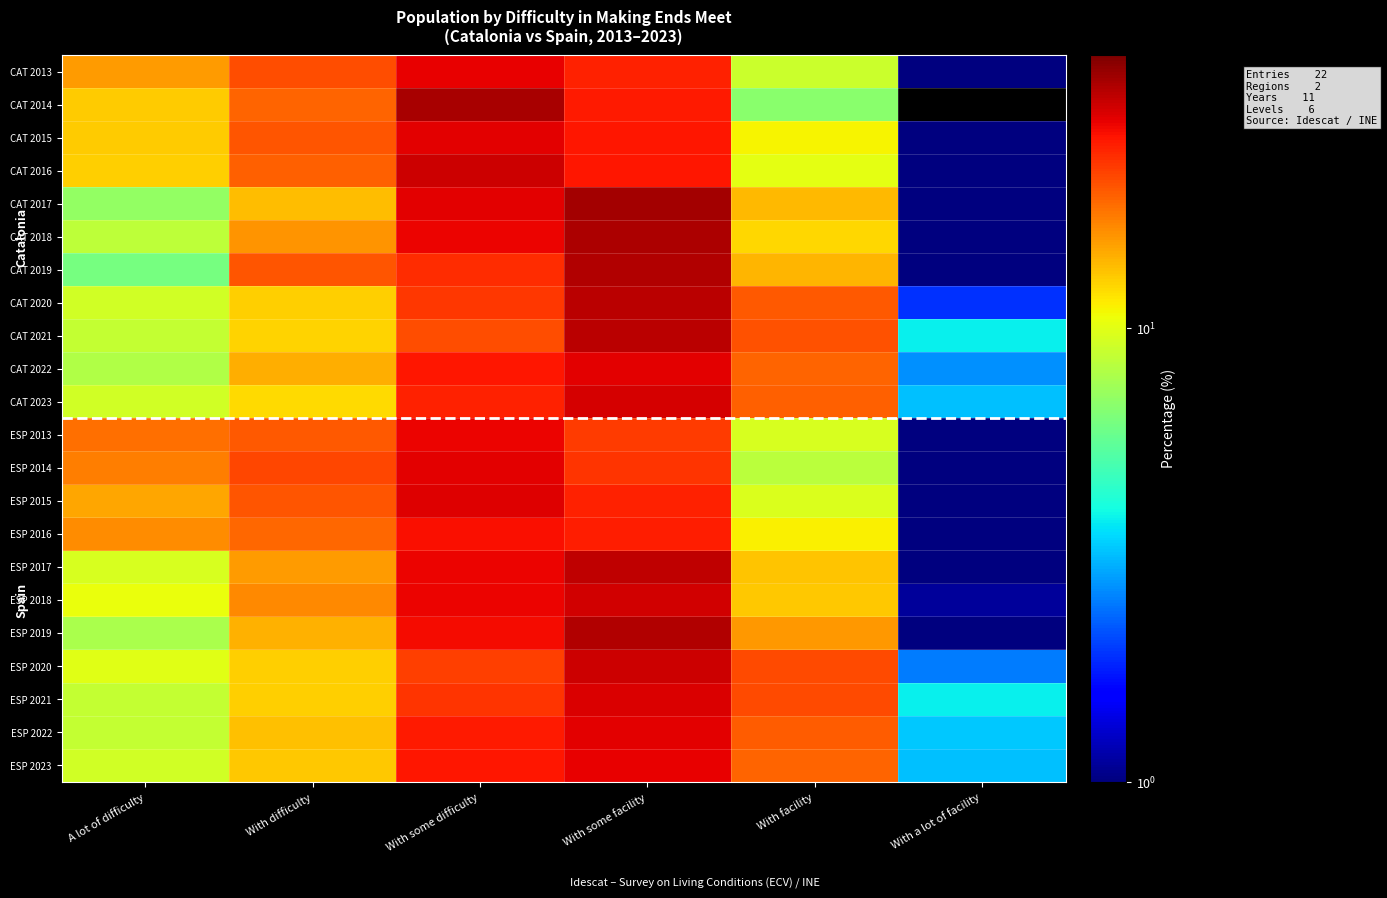

Reading right to left, transcribe all the data shown in this chart.

CAT 2013: With a lot of facility=1.0	With facility=9.0	With some facility=25.0	With some difficulty=28.6	With difficulty=21.0	A lot of difficulty=15.5
CAT 2014: With a lot of facility=0.0	With facility=6.7	With some facility=25.9	With some difficulty=35.0	With difficulty=19.3	A lot of difficulty=12.9
CAT 2015: With a lot of facility=0.6	With facility=11.0	With some facility=26.2	With some difficulty=29.0	With difficulty=20.4	A lot of difficulty=12.9
CAT 2016: With a lot of facility=0.4	With facility=10.1	With some facility=26.2	With some difficulty=31.0	With difficulty=19.6	A lot of difficulty=12.7
CAT 2017: With a lot of facility=1.0	With facility=13.8	With some facility=35.5	With some difficulty=29.0	With difficulty=13.6	A lot of difficulty=7.0
CAT 2018: With a lot of facility=0.7	With facility=12.3	With some facility=34.3	With some difficulty=28.1	With difficulty=16.1	A lot of difficulty=8.5
CAT 2019: With a lot of facility=1.0	With facility=14.1	With some facility=34.0	With some difficulty=24.1	With difficulty=20.5	A lot of difficulty=6.2
CAT 2020: With a lot of facility=1.9	With facility=20.3	With some facility=32.7	With some difficulty=23.0	With difficulty=12.8	A lot of difficulty=9.2
CAT 2021: With a lot of facility=3.8	With facility=20.9	With some facility=32.7	With some difficulty=21.1	With difficulty=12.6	A lot of difficulty=8.8
CAT 2022: With a lot of facility=2.7	With facility=19.4	With some facility=29.1	With some difficulty=26.2	With difficulty=14.4	A lot of difficulty=8.0
CAT 2023: With a lot of facility=3.2	With facility=19.6	With some facility=30.3	With some difficulty=25.2	With difficulty=12.1	A lot of difficulty=9.2
ESP 2013: With a lot of facility=0.8	With facility=9.5	With some facility=22.6	With some difficulty=28.2	With difficulty=20.2	A lot of difficulty=18.6
ESP 2014: With a lot of facility=0.6	With facility=8.4	With some facility=23.2	With some difficulty=28.8	With difficulty=21.6	A lot of difficulty=17.5
ESP 2015: With a lot of facility=0.7	With facility=9.7	With some facility=25.0	With some difficulty=29.3	With difficulty=20.4	A lot of difficulty=14.8
ESP 2016: With a lot of facility=0.9	With facility=11.1	With some facility=25.4	With some difficulty=27.0	With difficulty=19.0	A lot of difficulty=16.6
ESP 2017: With a lot of facility=0.9	With facility=13.3	With some facility=32.5	With some difficulty=28.2	With difficulty=15.6	A lot of difficulty=9.5
ESP 2018: With a lot of facility=1.1	With facility=13.1	With some facility=30.6	With some difficulty=28.1	With difficulty=16.7	A lot of difficulty=10.4
ESP 2019: With a lot of facility=1.0	With facility=15.7	With some facility=34.0	With some difficulty=27.3	With difficulty=14.2	A lot of difficulty=7.8
ESP 2020: With a lot of facility=2.5	With facility=21.3	With some facility=30.9	With some difficulty=22.3	With difficulty=12.8	A lot of difficulty=10.0
ESP 2021: With a lot of facility=3.8	With facility=21.3	With some facility=29.9	With some difficulty=23.3	With difficulty=12.8	A lot of difficulty=8.8
ESP 2022: With a lot of facility=3.3	With facility=19.9	With some facility=28.8	With some difficulty=25.7	With difficulty=13.4	A lot of difficulty=8.7
ESP 2023: With a lot of facility=3.2	With facility=19.4	With some facility=28.5	With some difficulty=26.1	With difficulty=13.1	A lot of difficulty=9.3